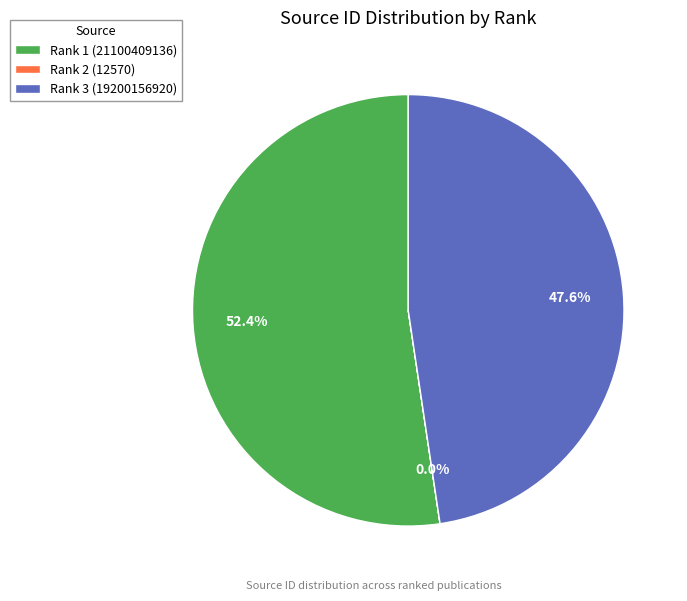

Is Rank 1 (21100409136) the majority of the pie?

Yes